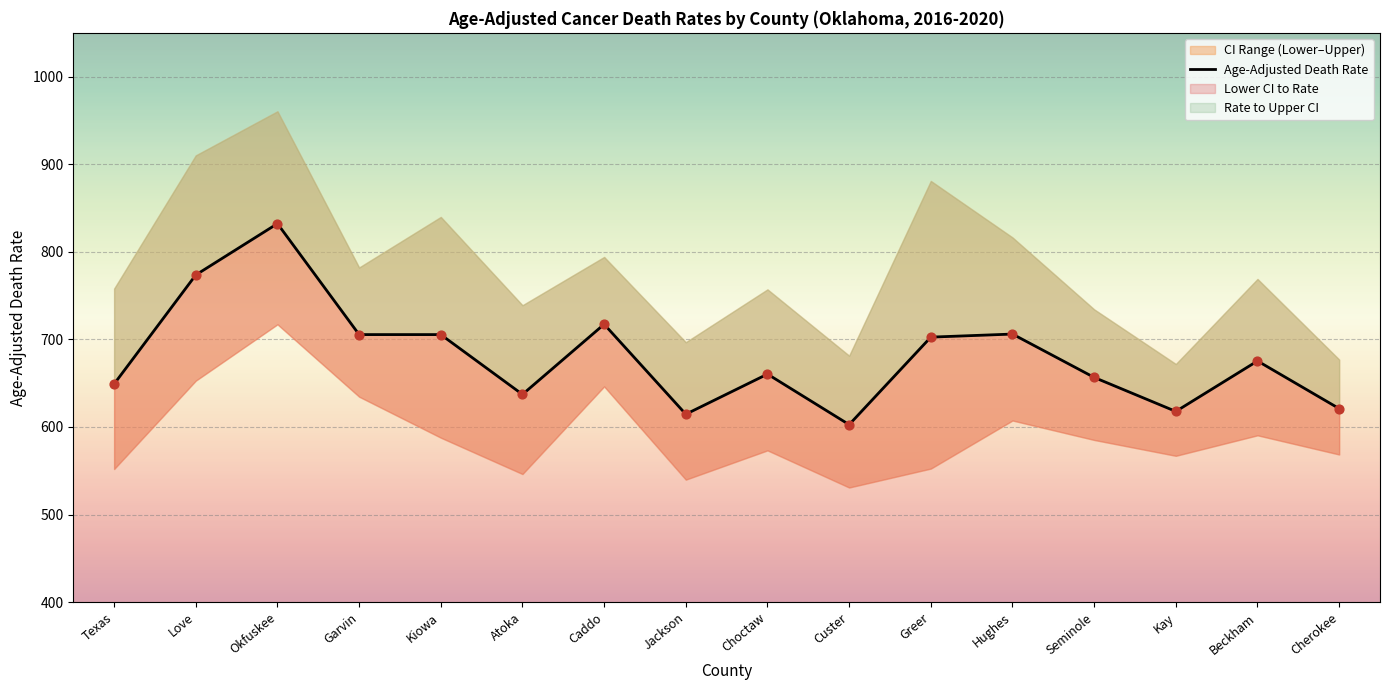

Approximately how many times larger is the value at Beckham compared to Okfuskee?

0.8